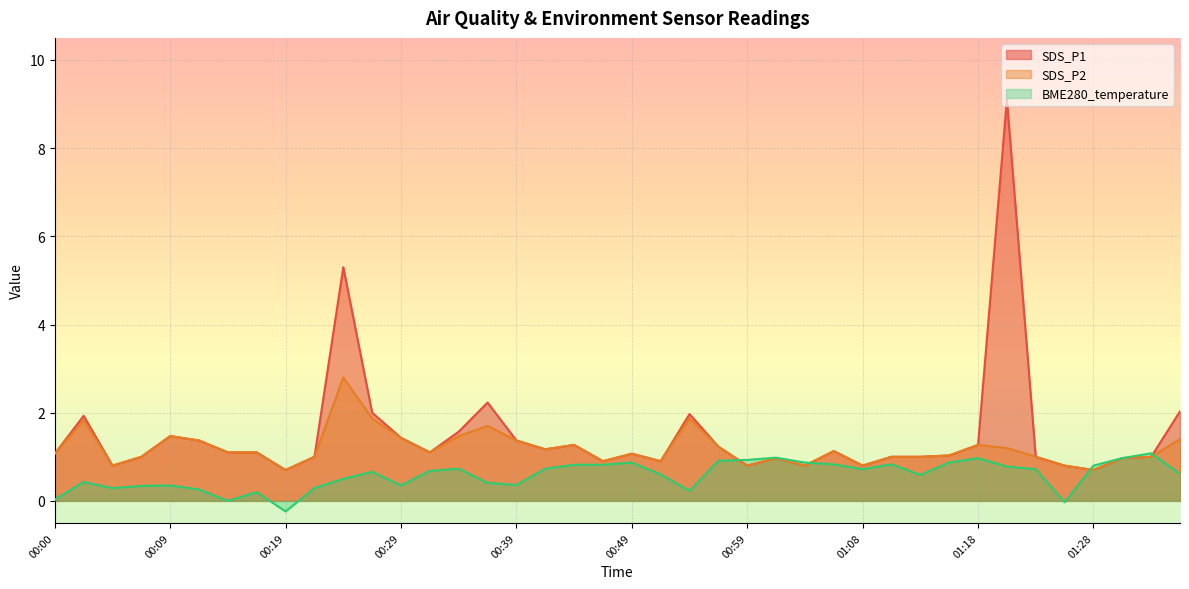

What is the label of the 3rd point from the left?

00:05